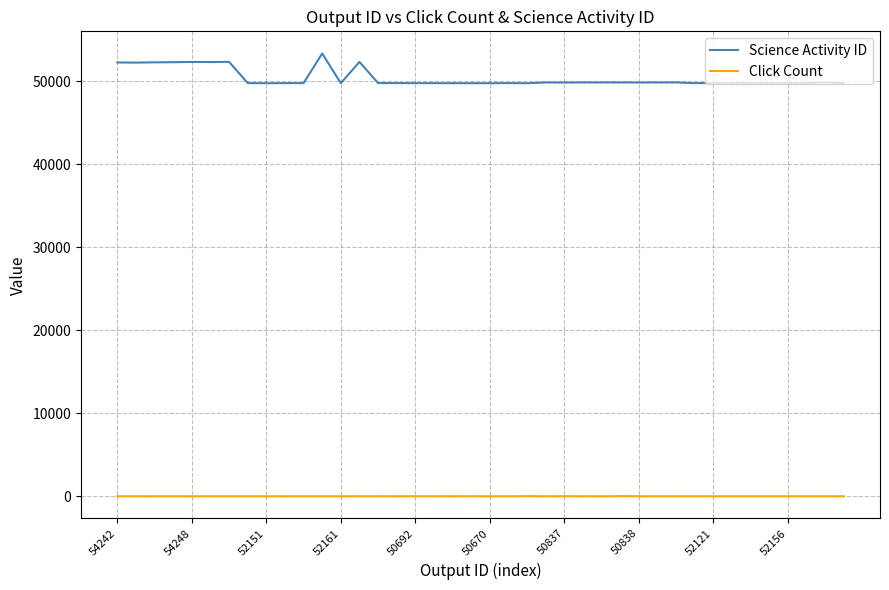

List the series in order of their peak value, lowest first.

Click Count, Science Activity ID